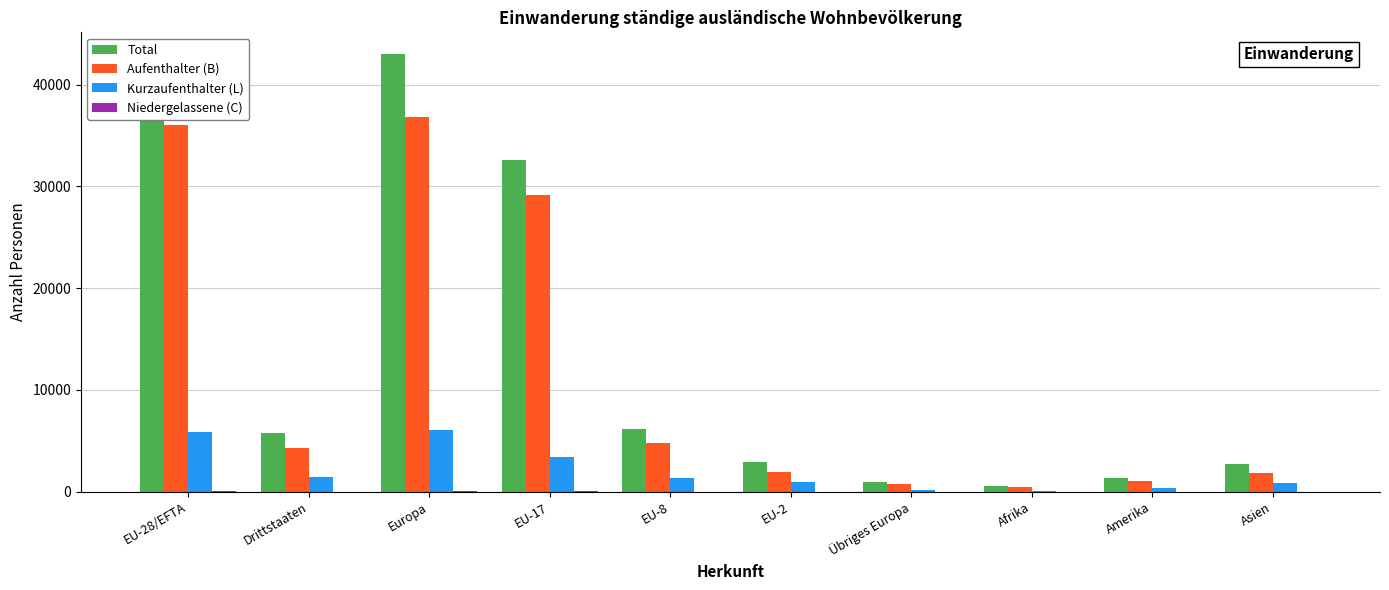

What is the sum of all Aufenthalter (B) values?

117281